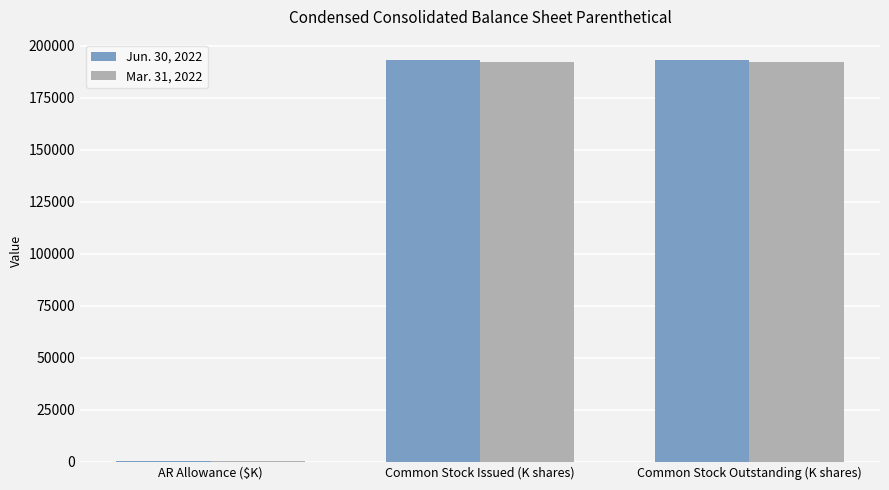

What is the average value of the Jun. 30, 2022 series?

129017